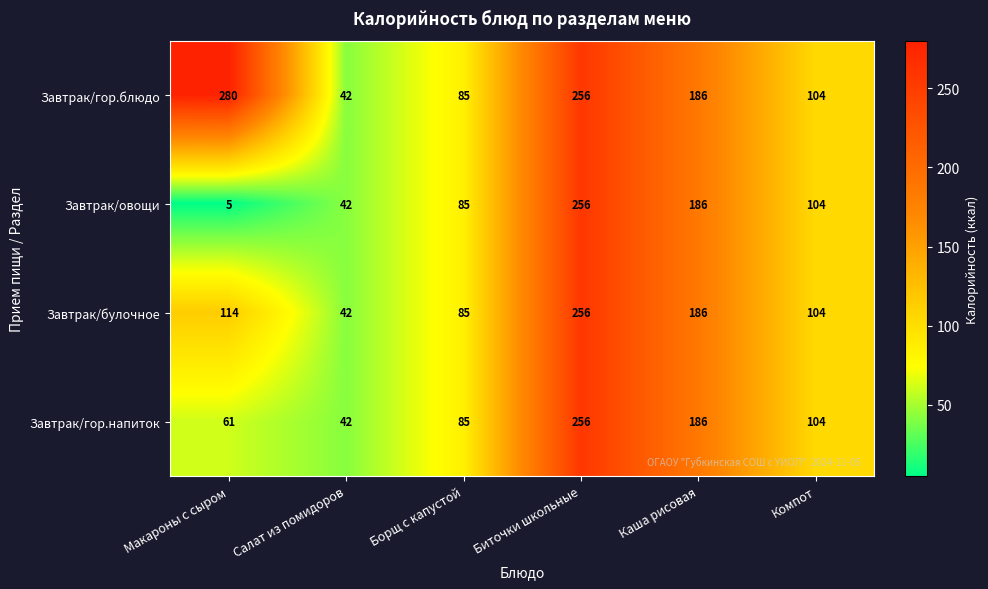

Reading left to right, list all the values displayed in this chart.

Завтрак/гор.блюдо: 280	42	85	256	186	104
Завтрак/овощи: 5	42	85	256	186	104
Завтрак/булочное: 114	42	85	256	186	104
Завтрак/гор.напиток: 61	42	85	256	186	104